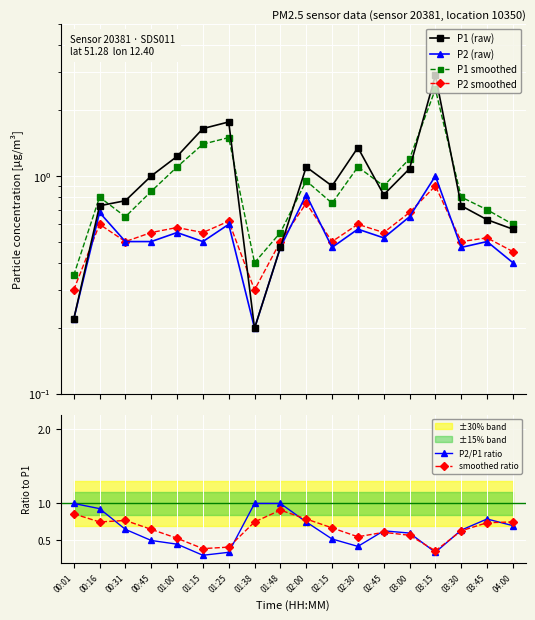

At 00:16, list the series in order from largest to smallest.

P2/P1 ratio, P1 smoothed, smoothed ratio, P1 (raw), P2 (raw), P2 smoothed